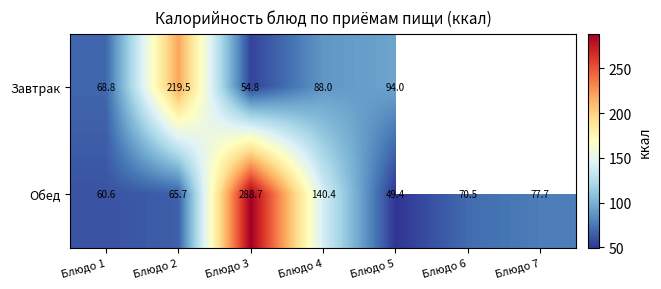

Between Блюдо 7 and Блюдо 2, which is larger?

Блюдо 2